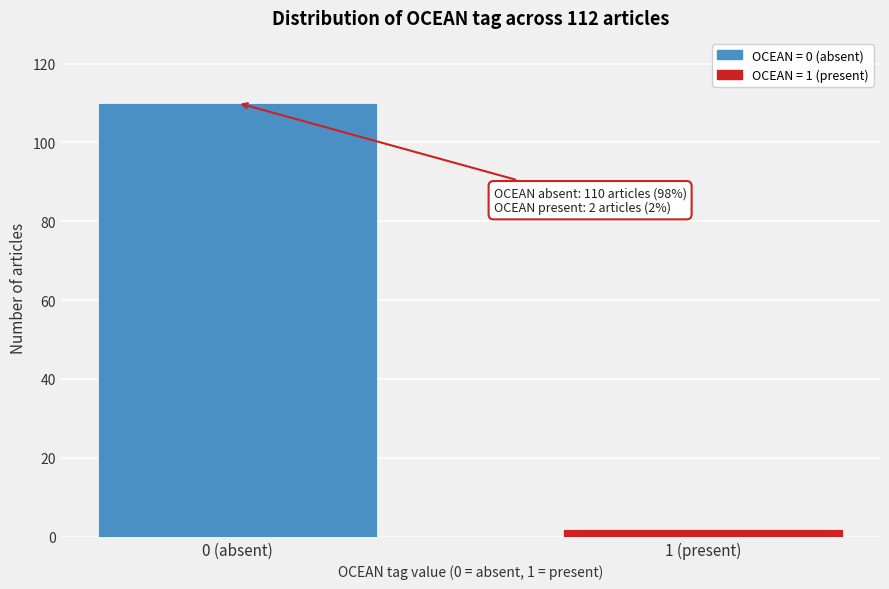

Reading left to right, list all the values displayed in this chart.

0 (absent)=110	1 (present)=2